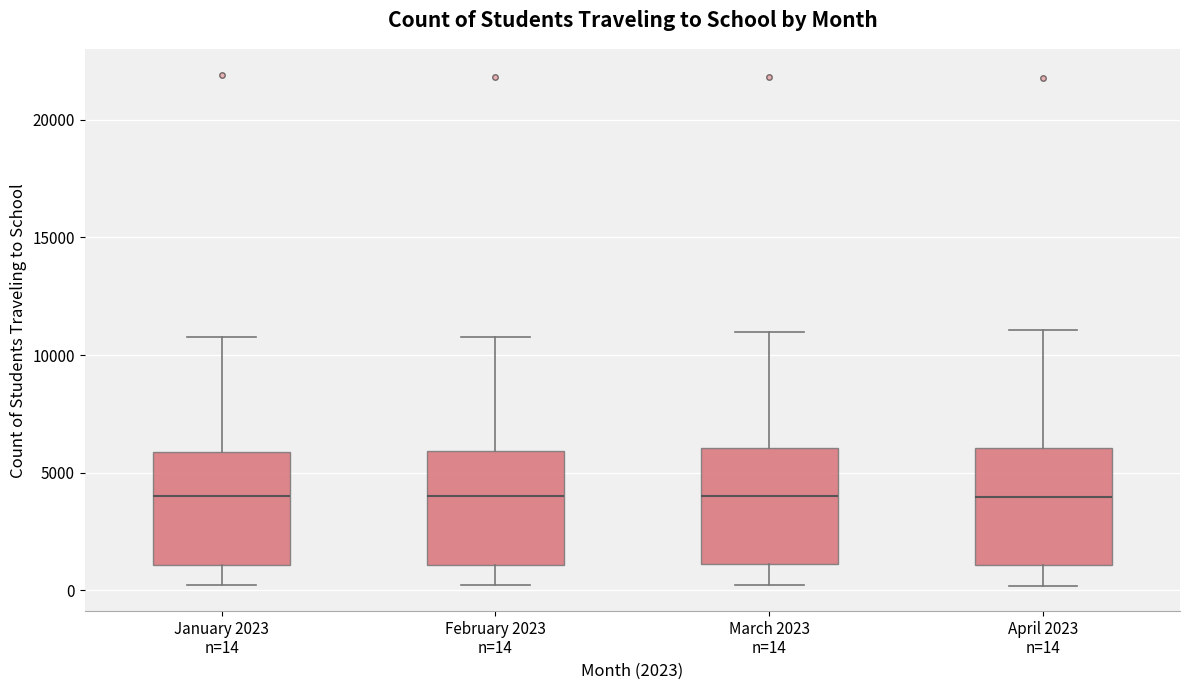

Where does the median line of the box for January 2023 n=14 sit on the y-axis? The values are not printed on the chart, so give them approximately, as read against the axis.

4000